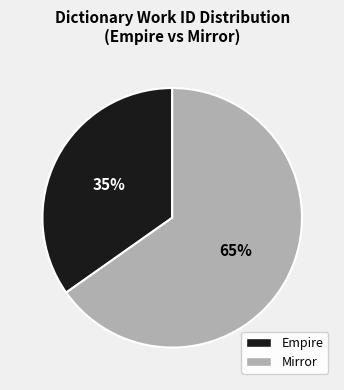

Count the number of slices in the pie.

2